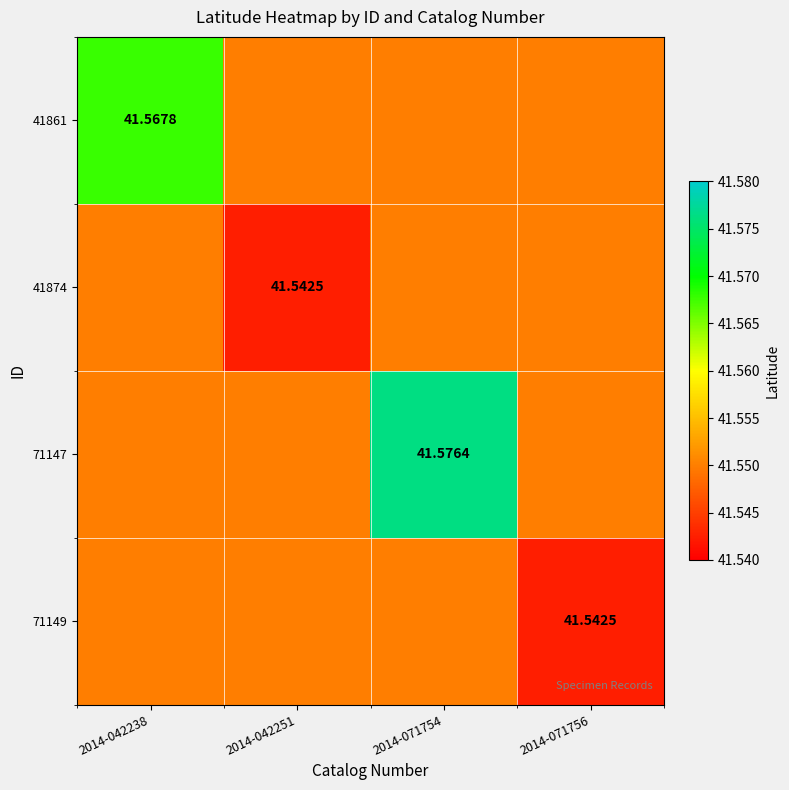

Between 2014-071754 and 2014-042251, which is larger?

2014-071754